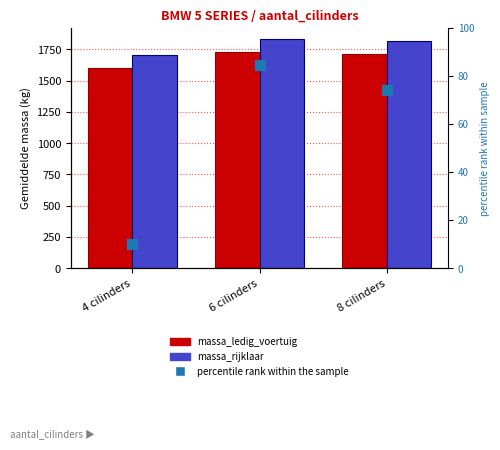

Reading left to right, extract all data points from this chart.

massa_ledig_voertuig: 4 cilinders=1604.3	6 cilinders=1730.4	8 cilinders=1713.0
massa_rijklaar: 4 cilinders=1704.3	6 cilinders=1830.4	8 cilinders=1813.0